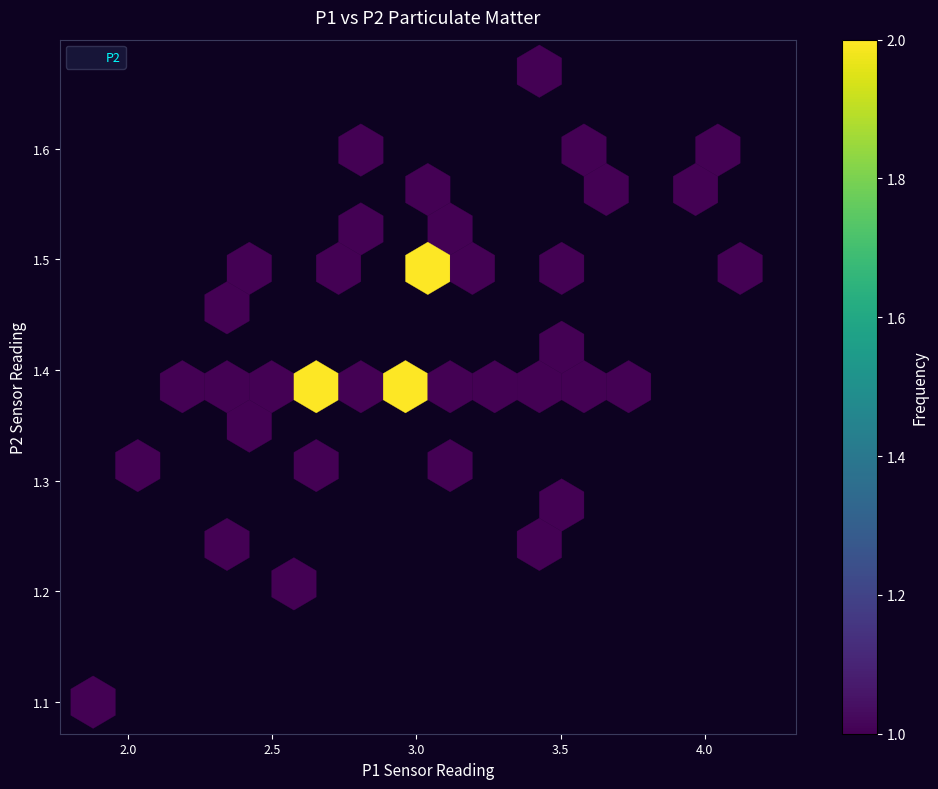

What Y value in the scatter plot is closest to 1?

1.1